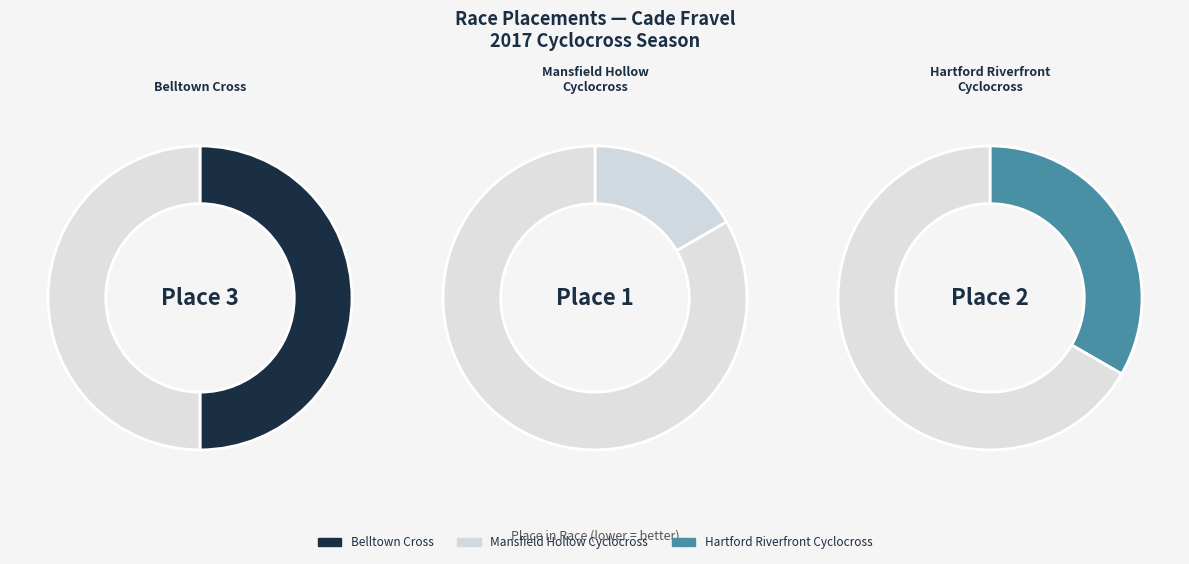

Is there any slice that represents more than half of the pie?

No